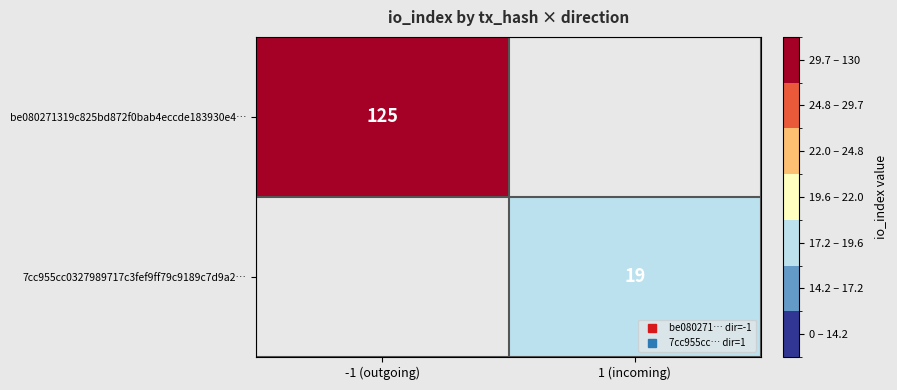

Which label corresponds to the largest value in the chart?

-1 (outgoing)